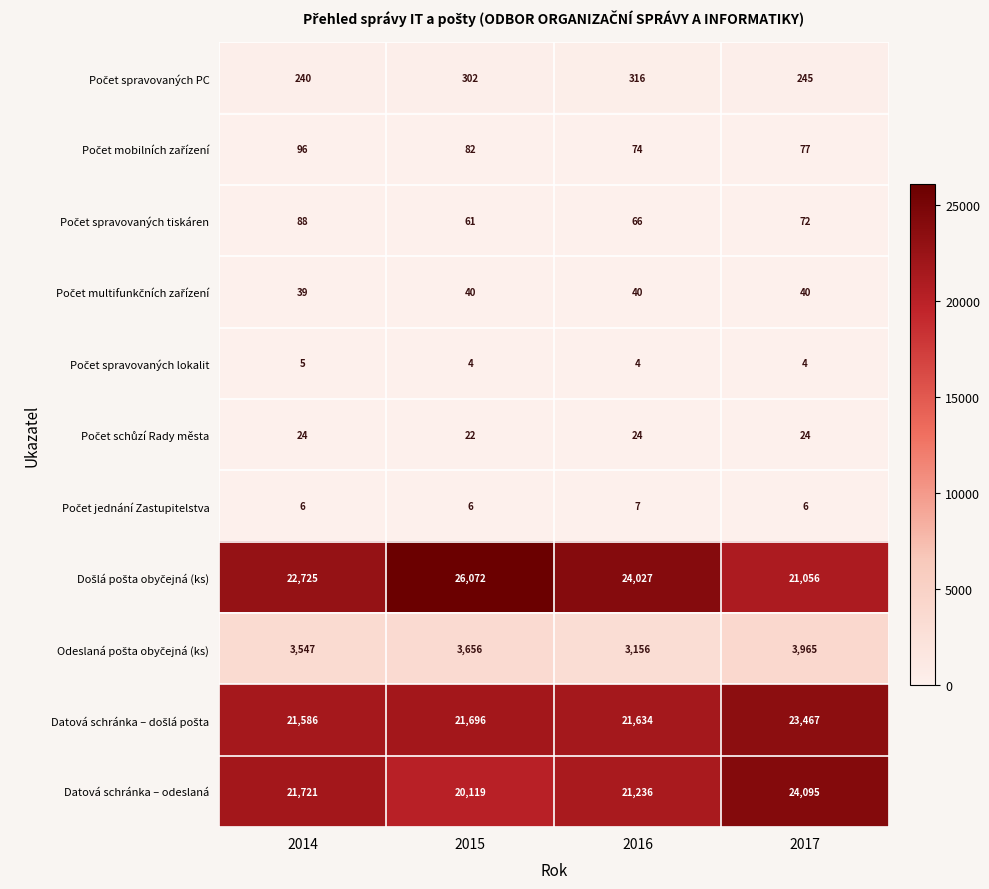

What is the minimum value shown in the chart?

4